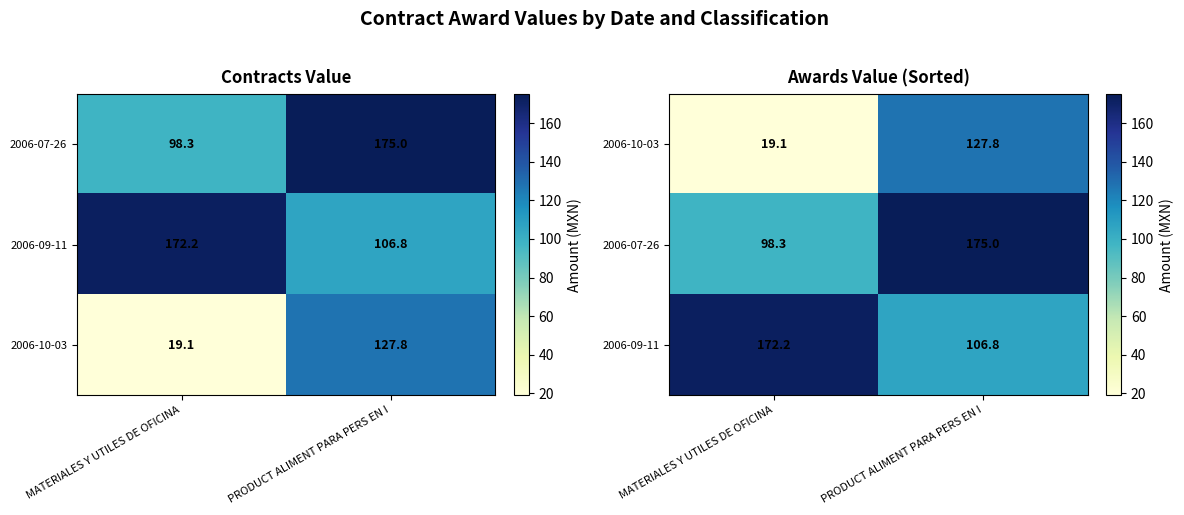

What is the total value across all series at PRODUCT ALIMENT PARA PERS EN I?

409.6